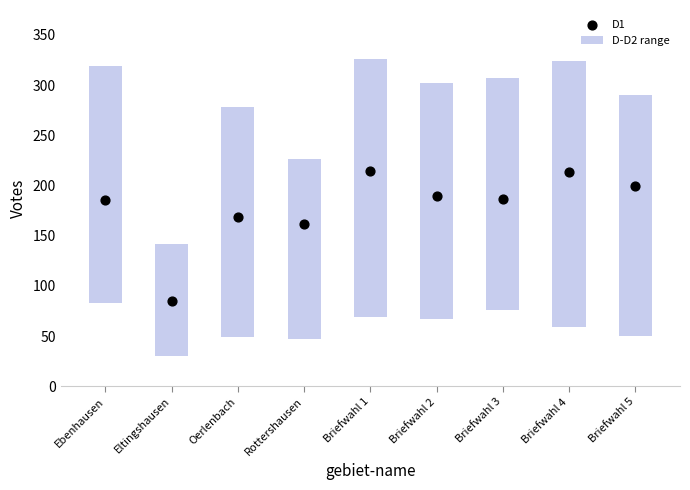

Which has a higher value, Rottershausen or Briefwahl 5?

Briefwahl 5